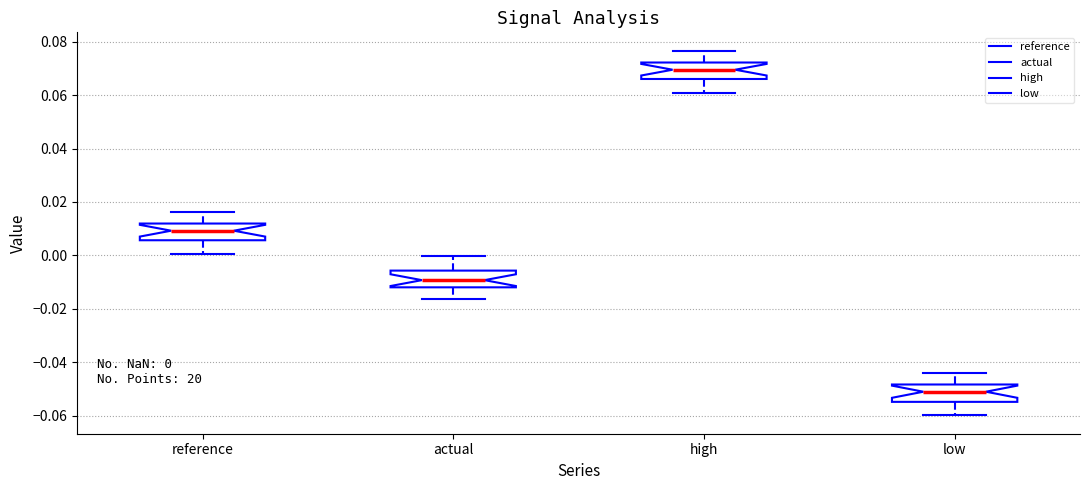

Which box's median line is the highest?

high